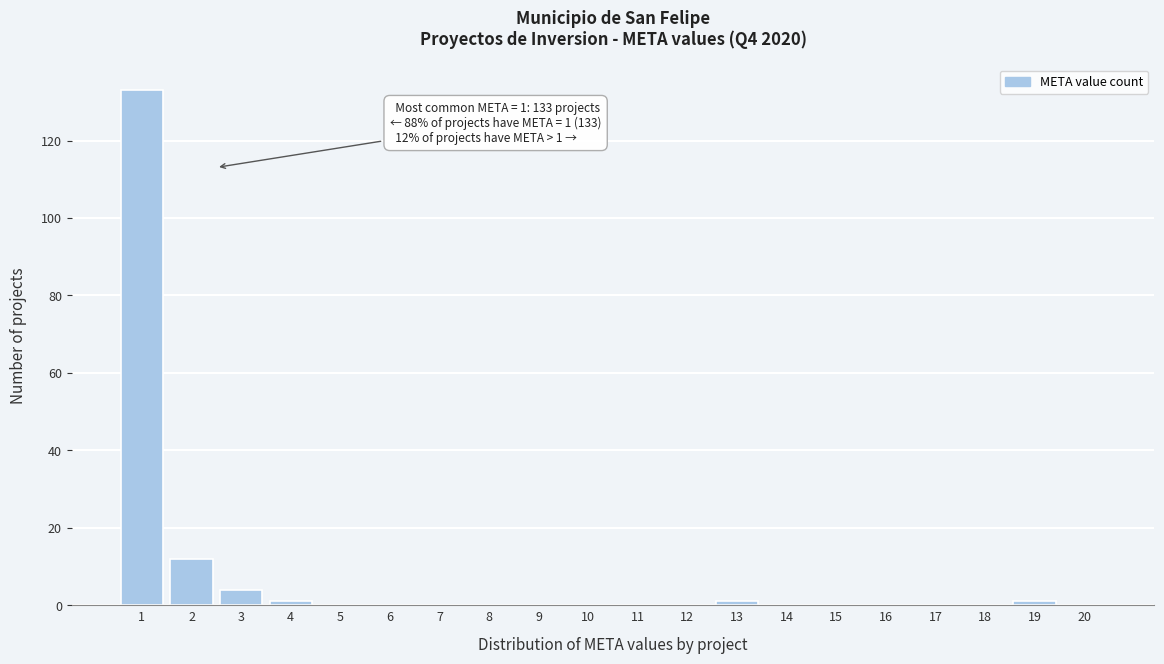

Which range on the x-axis has the tallest bar?

0.5 to 1.5